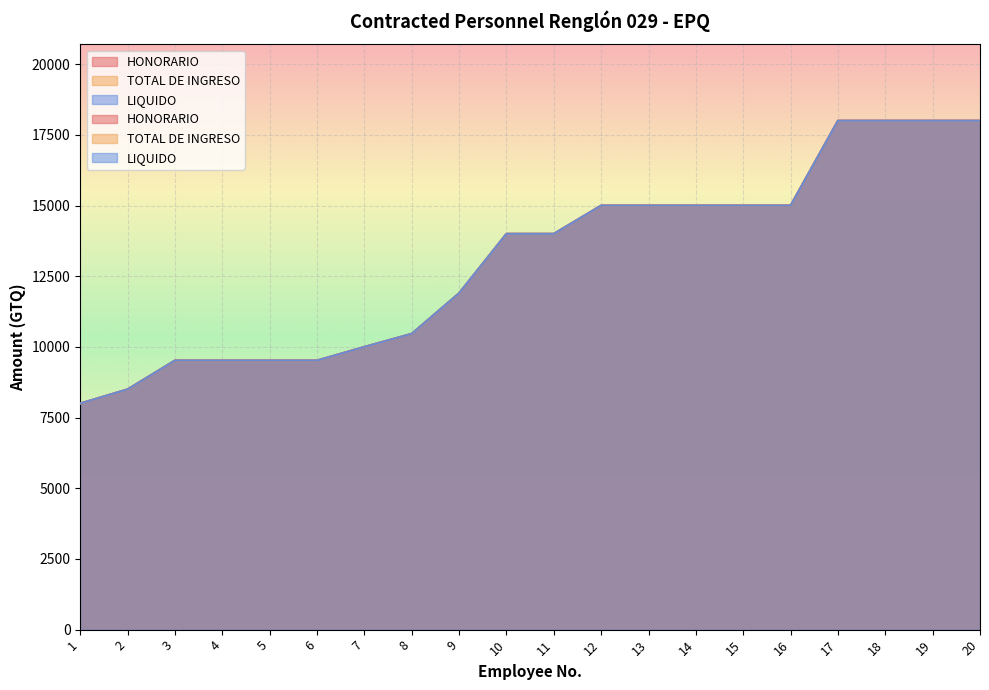

What are all the series names shown in the legend?

HONORARIO, TOTAL DE INGRESO, LIQUIDO